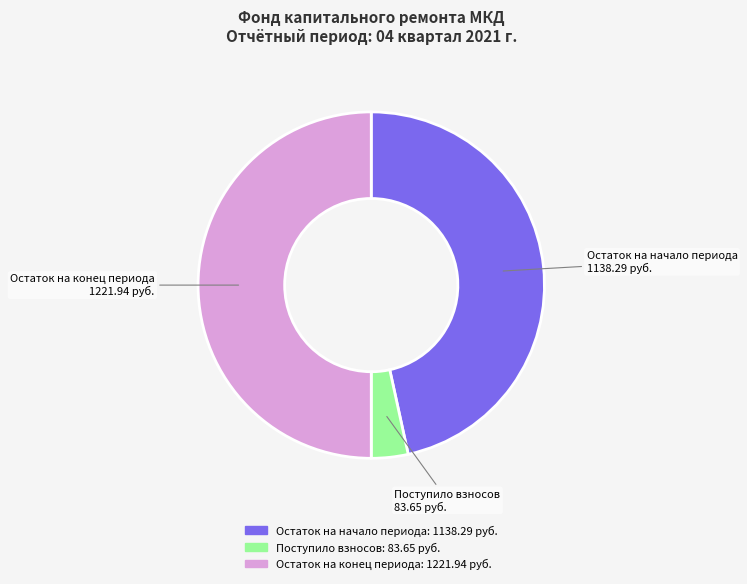

Count the number of slices in the pie.

3